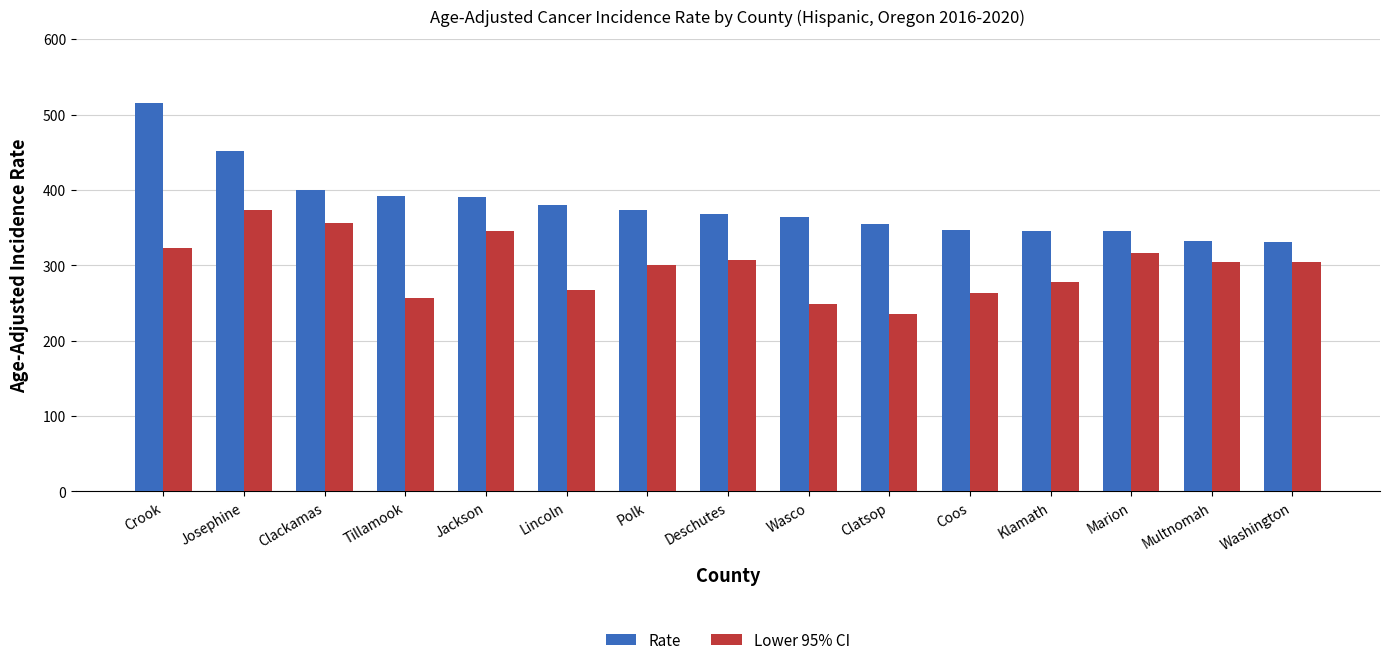

How many values in the Rate series are below 368?

7